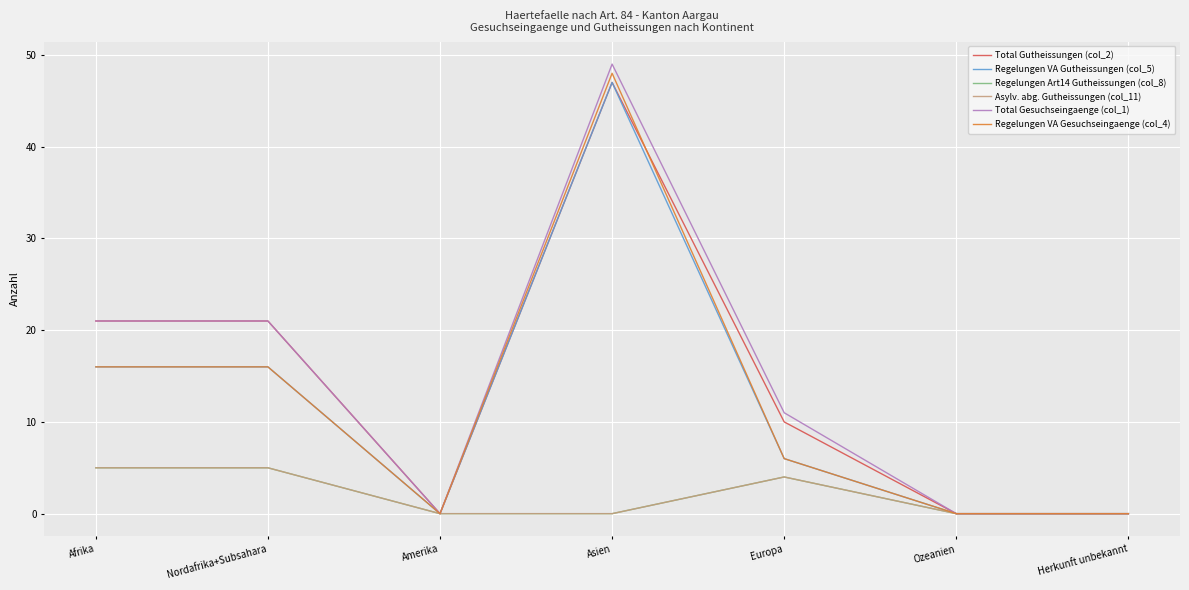

Does the chart display data point markers on the line(s)?

No